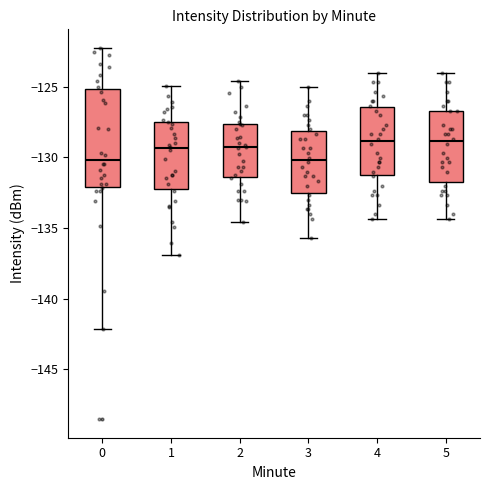

Where does the median line of the box at x = 5 sit on the y-axis? The values are not printed on the chart, so give them approximately, as read against the axis.

-129.0